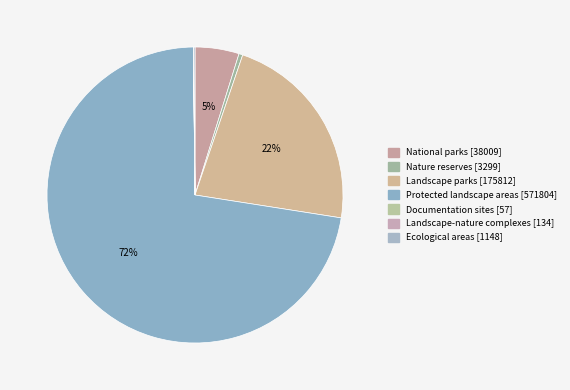

Is it true that Documentation sites is 1% of the pie?

False